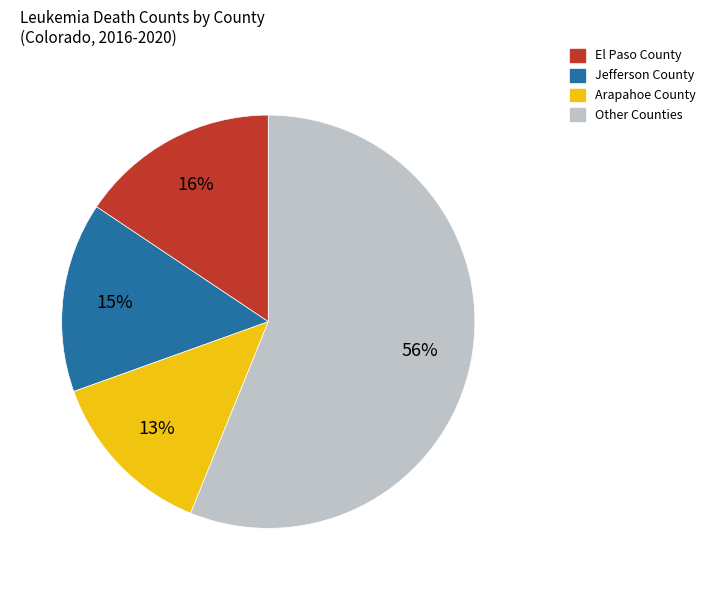

Is there any slice that represents more than half of the pie?

Yes